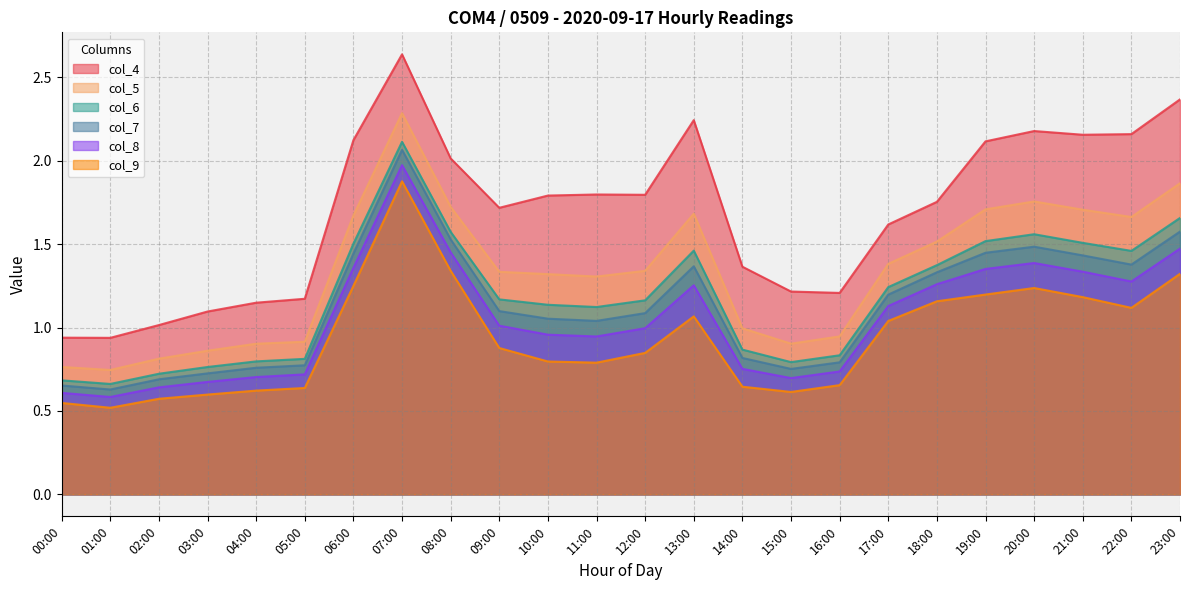

Reading left to right, list all the values displayed in this chart.

col_4: 0.9	0.9	1.0	1.1	1.1	1.2	2.1	2.6	2.0	1.7	1.8	1.8	1.8	2.2	1.4	1.2	1.2	1.6	1.8	2.1	2.2	2.2	2.2	2.4
col_5: 0.8	0.7	0.8	0.9	0.9	0.9	1.7	2.3	1.7	1.3	1.3	1.3	1.3	1.7	1.0	0.9	0.9	1.4	1.5	1.7	1.8	1.7	1.7	1.9
col_6: 0.7	0.7	0.7	0.8	0.8	0.8	1.5	2.1	1.6	1.2	1.1	1.1	1.2	1.5	0.9	0.8	0.8	1.2	1.4	1.5	1.6	1.5	1.5	1.7
col_7: 0.7	0.6	0.7	0.7	0.8	0.8	1.4	2.1	1.5	1.1	1.1	1.0	1.1	1.4	0.8	0.8	0.8	1.2	1.3	1.4	1.5	1.4	1.4	1.6
col_8: 0.6	0.6	0.6	0.7	0.7	0.7	1.4	2.0	1.5	1.0	1.0	0.9	1.0	1.3	0.8	0.7	0.7	1.1	1.3	1.4	1.4	1.3	1.3	1.5
col_9: 0.5	0.5	0.6	0.6	0.6	0.6	1.2	1.9	1.3	0.9	0.8	0.8	0.8	1.1	0.6	0.6	0.7	1.0	1.2	1.2	1.2	1.2	1.1	1.3